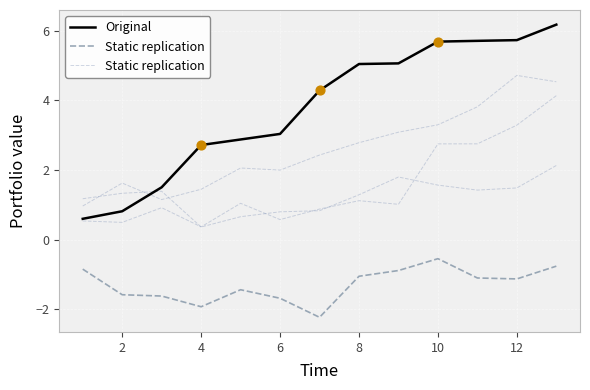

At how many categories does at least one series exceed 2?

10